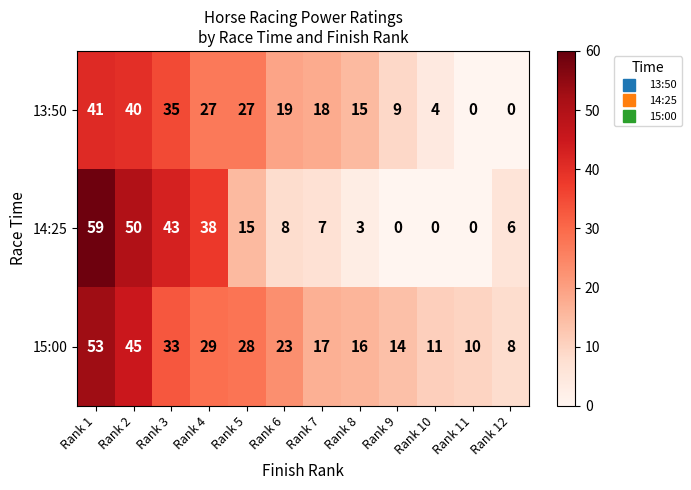

How many values in the 15:00 series are below 23?

6